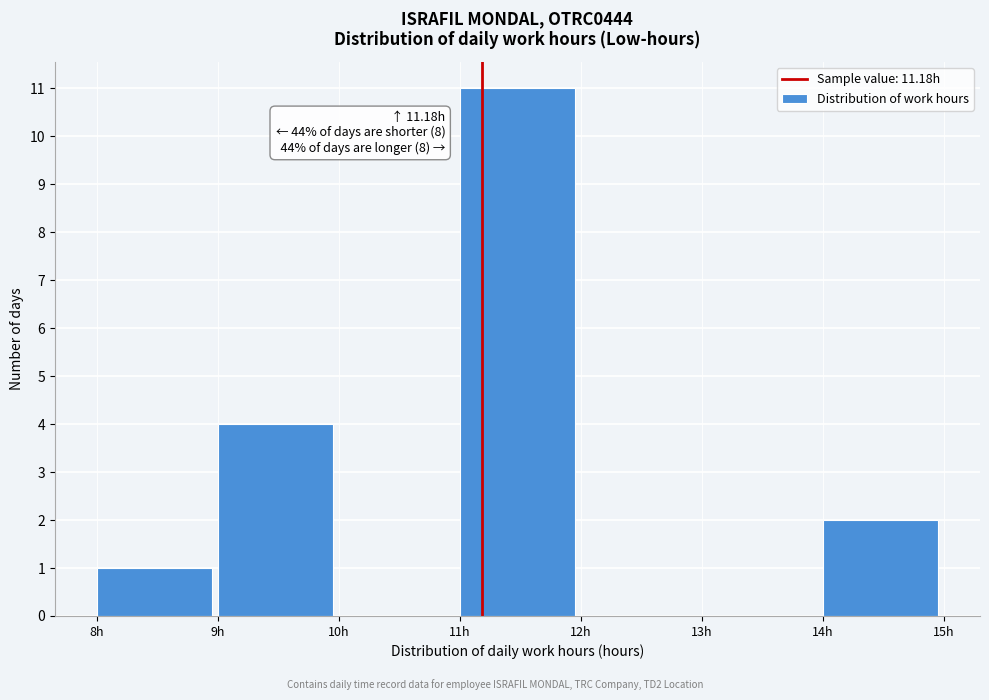

Over which range of the x-axis is the bar tallest?

11 to 12